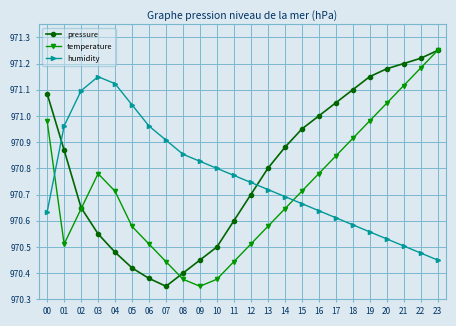

At 00, list the series in order from smallest to largest.

humidity, temperature, pressure